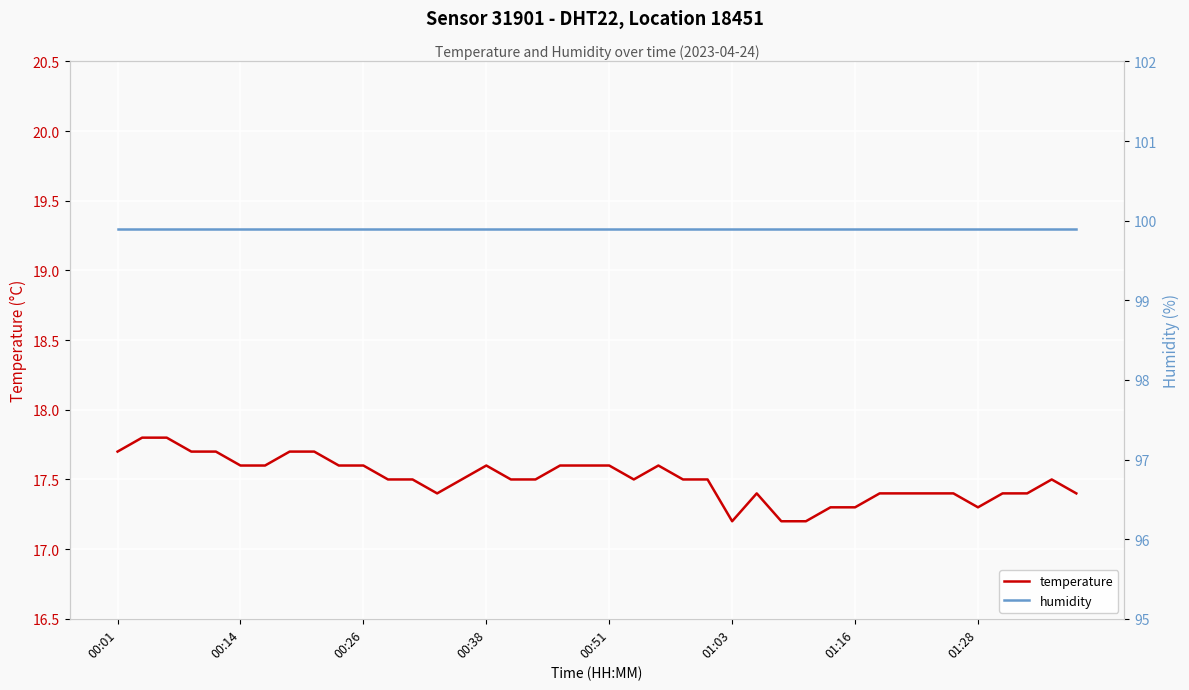

List the series in order of their overall mean, highest first.

humidity, temperature